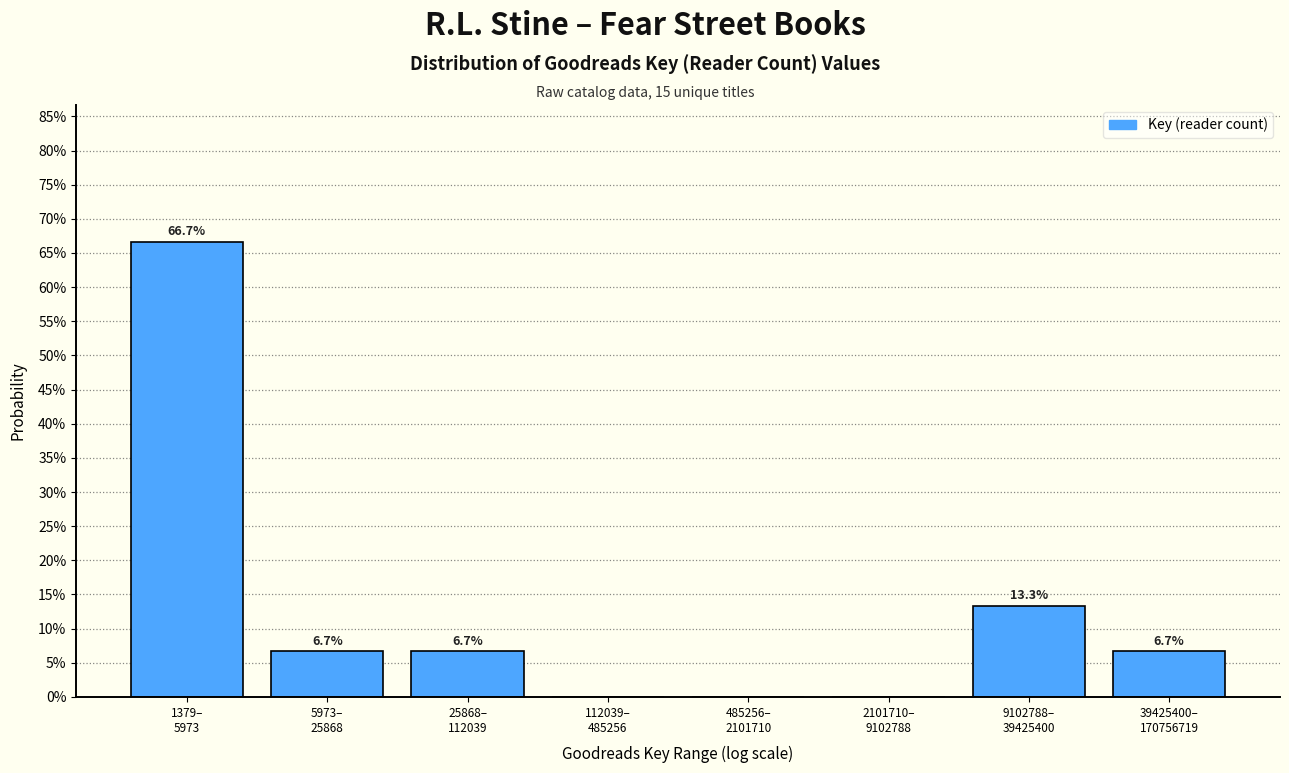

Are the bars horizontal?

No